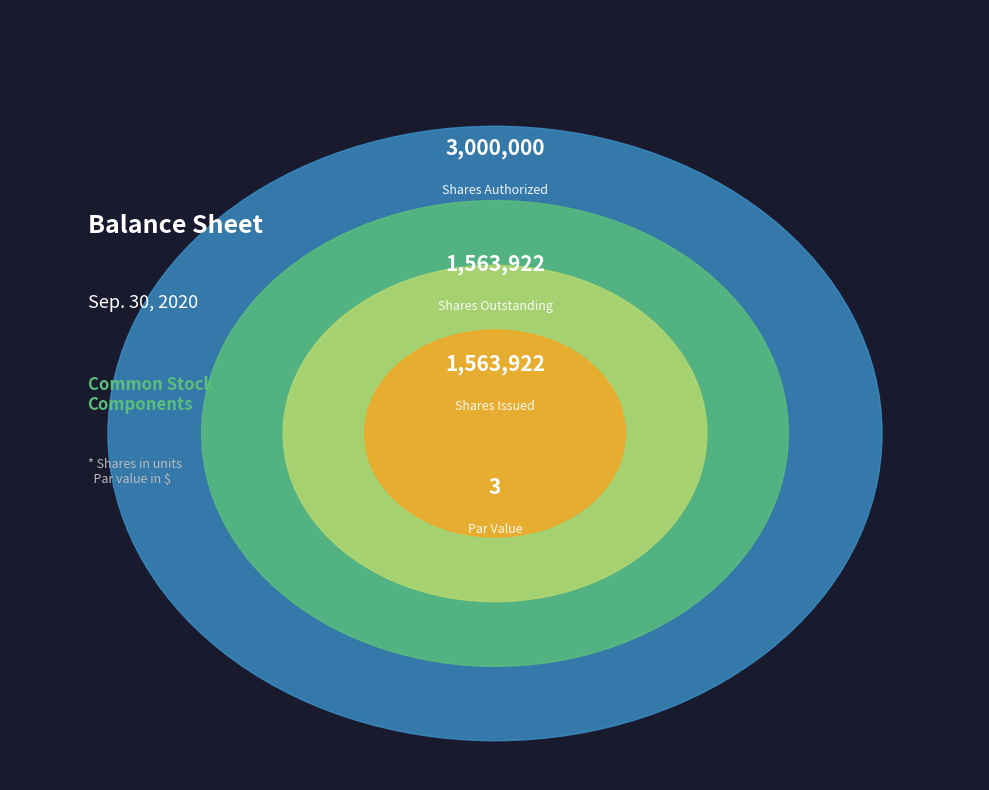

To the nearest percent, what portion does Common stock, shares authorized represent?

49%